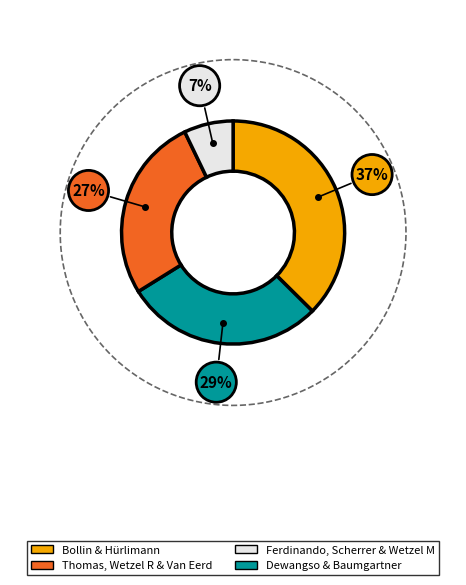

The Bollin Carlito slice represents 28% of the pie. True or false?

False